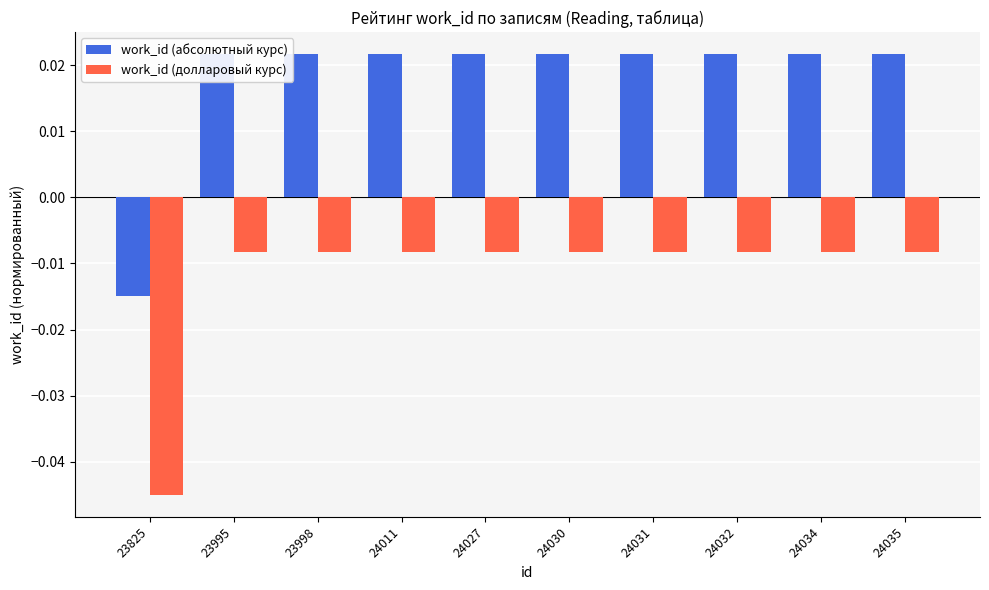

At which label does work_id (долларовый курс) reach its minimum?

23825